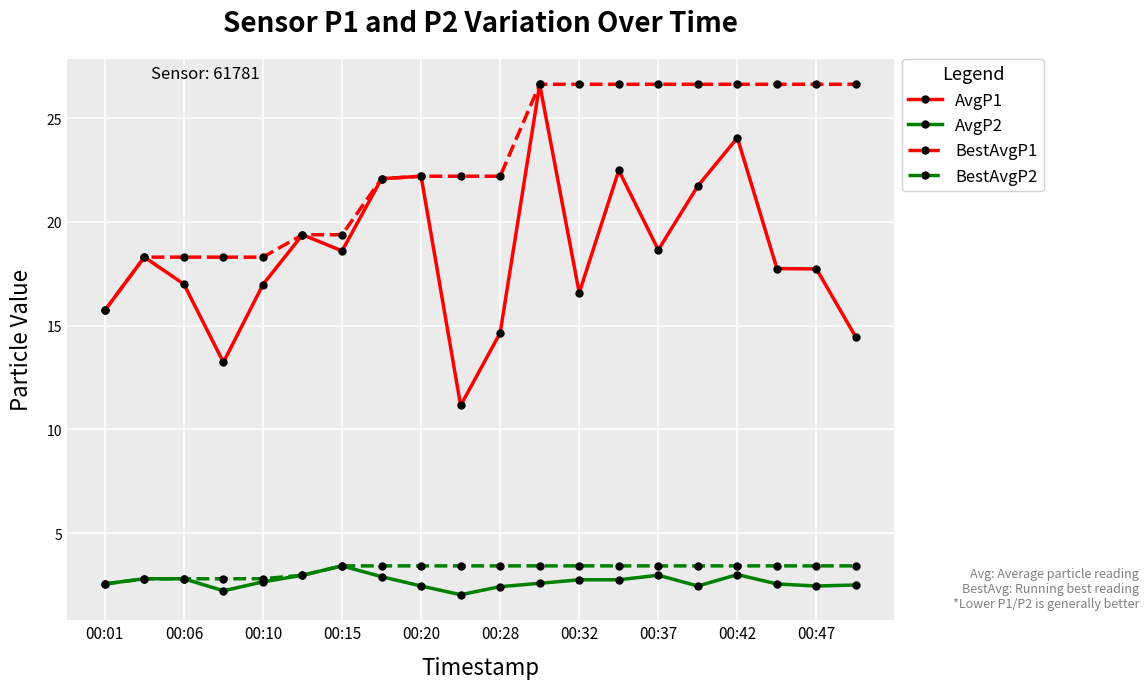

True or false: AvgP2 and AvgP1 intersect in this chart.

False